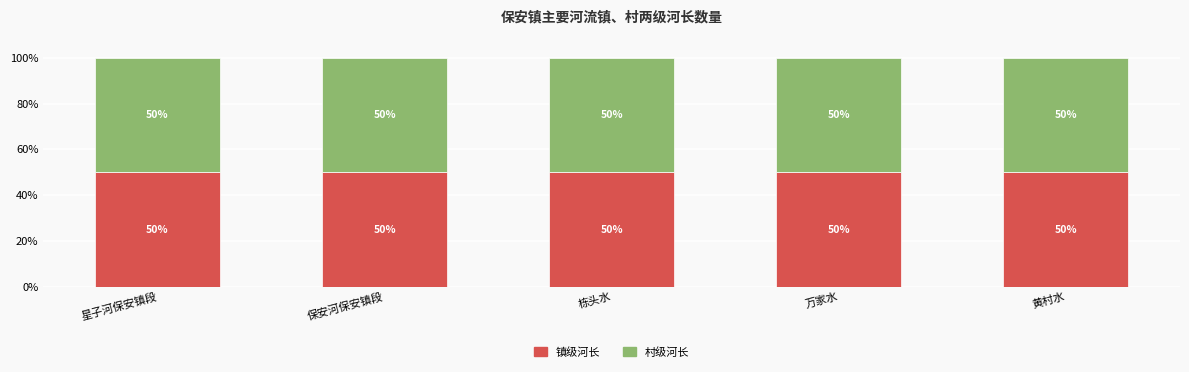

At which label does 村级河长数量 first exceed 3?

星子河保安镇段